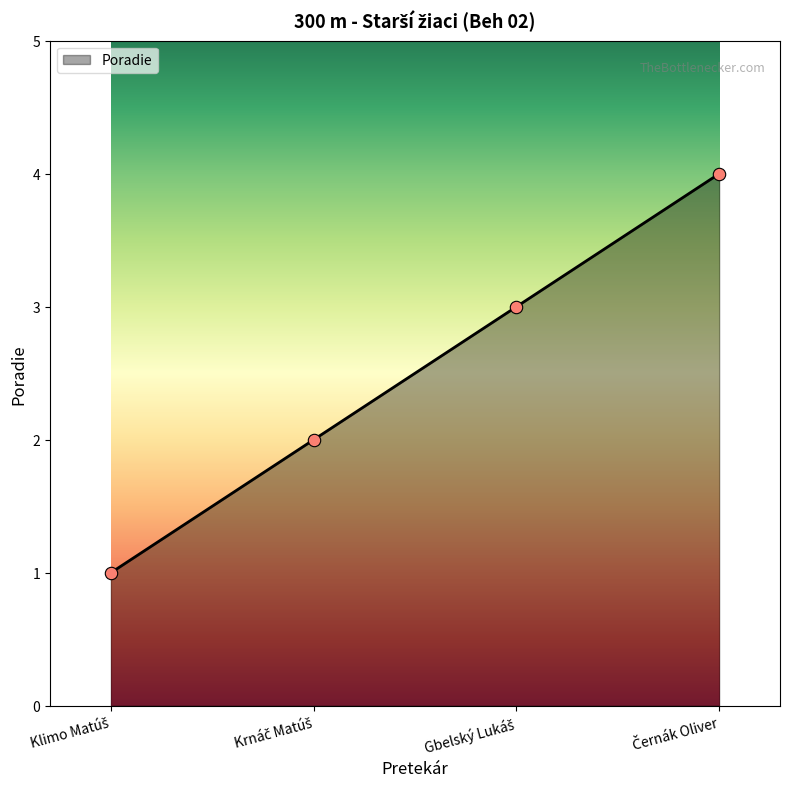

True or false: the data has more than 2 interior local peaks.

False